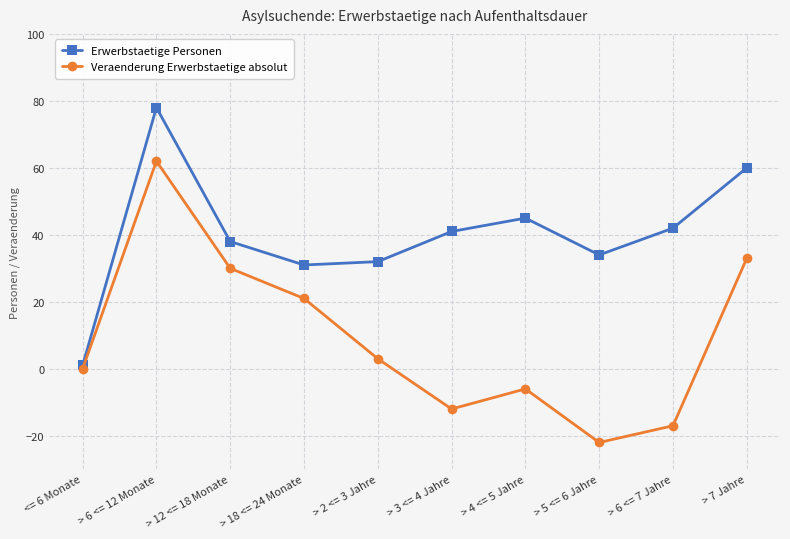

Reading right to left, extract all data points from this chart.

Erwerbstaetige Personen: > 7 Jahre=60	> 6 <= 7 Jahre=42	> 5 <= 6 Jahre=34	> 4 <= 5 Jahre=45	> 3 <= 4 Jahre=41	> 2 <= 3 Jahre=32	> 18 <= 24 Monate=31	> 12 <= 18 Monate=38	> 6 <= 12 Monate=78	<= 6 Monate=1
Veraenderung Erwerbstaetige absolut: > 7 Jahre=33	> 6 <= 7 Jahre=-17	> 5 <= 6 Jahre=-22	> 4 <= 5 Jahre=-6	> 3 <= 4 Jahre=-12	> 2 <= 3 Jahre=3	> 18 <= 24 Monate=21	> 12 <= 18 Monate=30	> 6 <= 12 Monate=62	<= 6 Monate=0